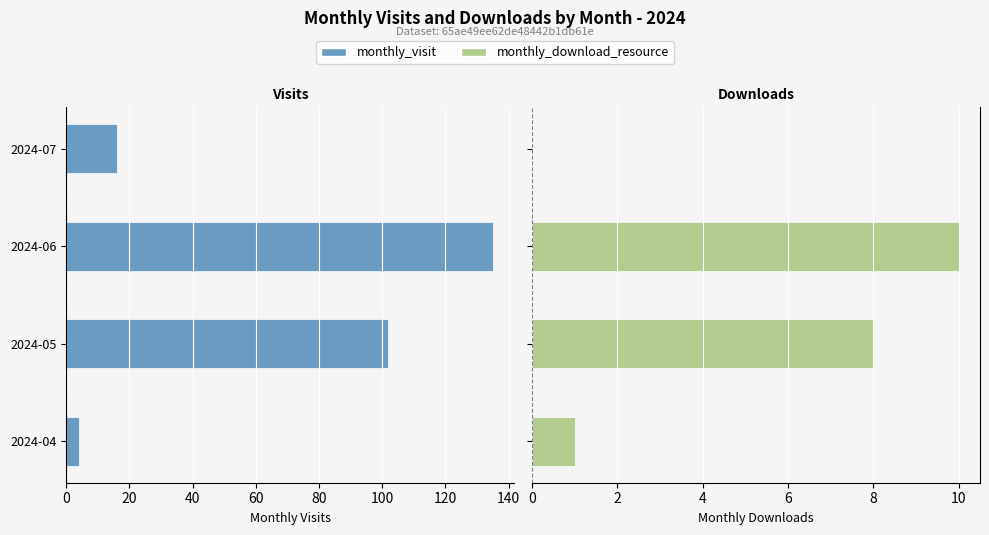

At 2024-07, list the series in order from largest to smallest.

monthly_download_resource, monthly_visit